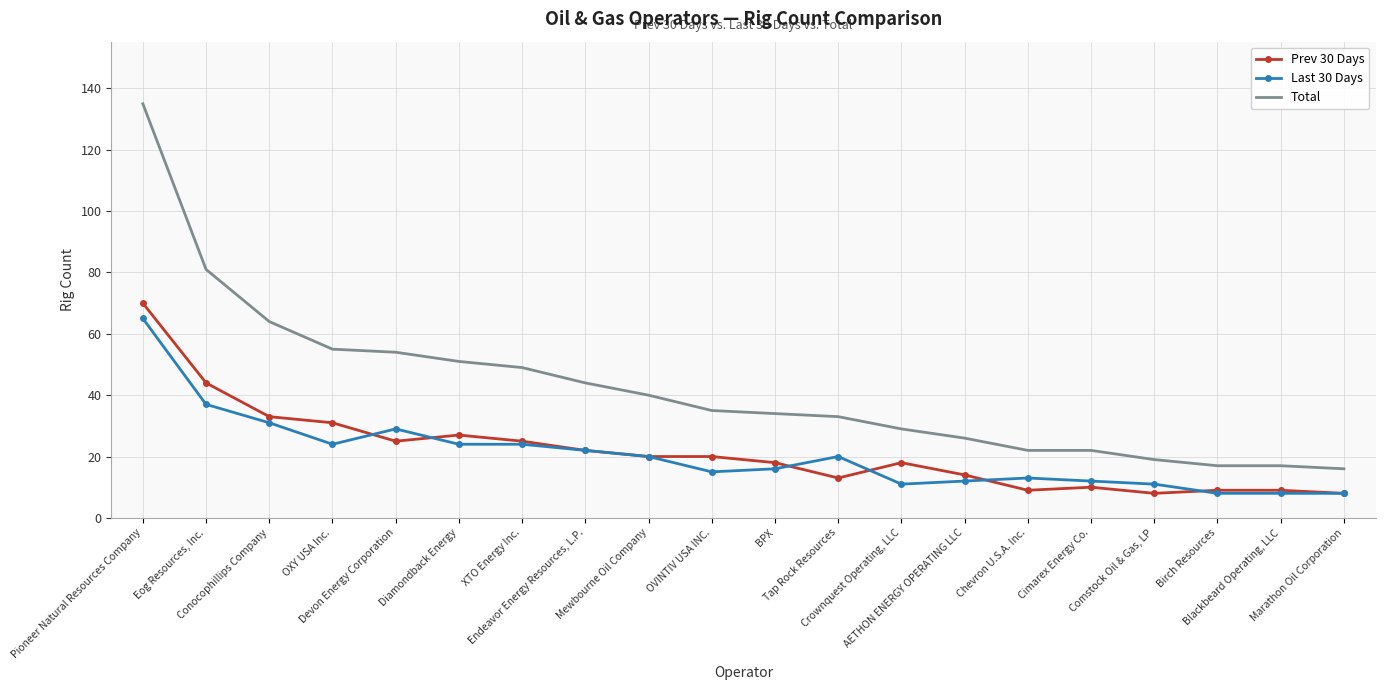

Reading left to right, extract all data points from this chart.

Prev 30 Days: 70	44	33	31	25	27	25	22	20	20	18	13	18	14	9	10	8	9	9	8
Last 30 Days: 65	37	31	24	29	24	24	22	20	15	16	20	11	12	13	12	11	8	8	8
Total: 135	81	64	55	54	51	49	44	40	35	34	33	29	26	22	22	19	17	17	16